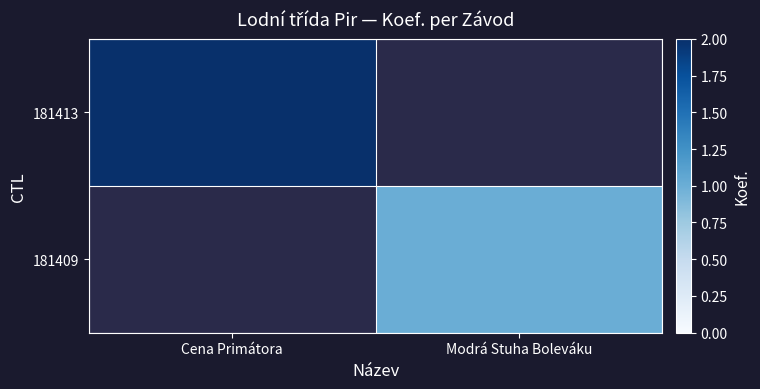

Which has a higher value, Modrá Stuha Boleváku or Cena Primátora?

Cena Primátora